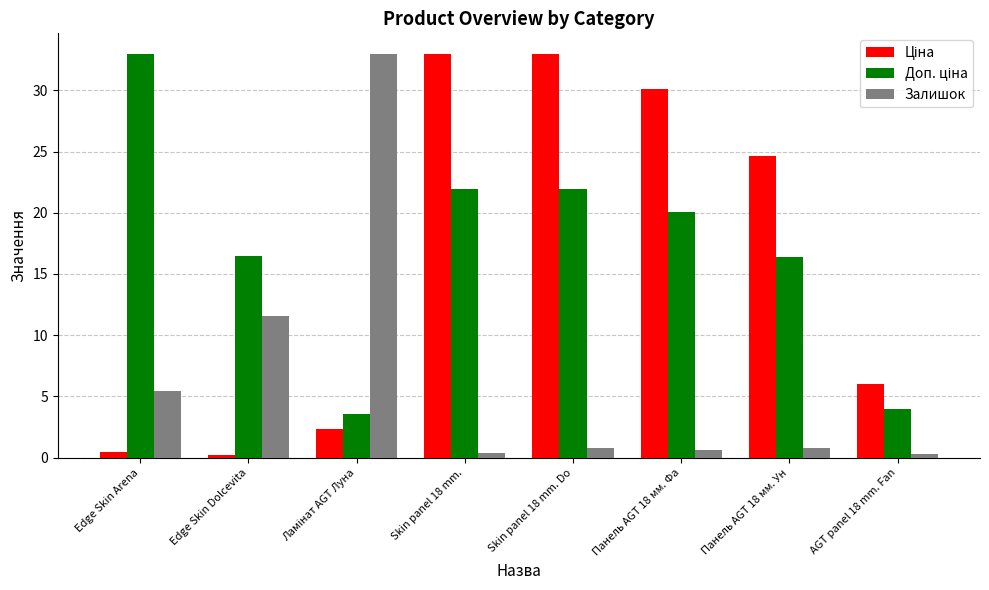

What is the spread (max minus min) of values at Панель AGT 18 мм. Фа?

29.5